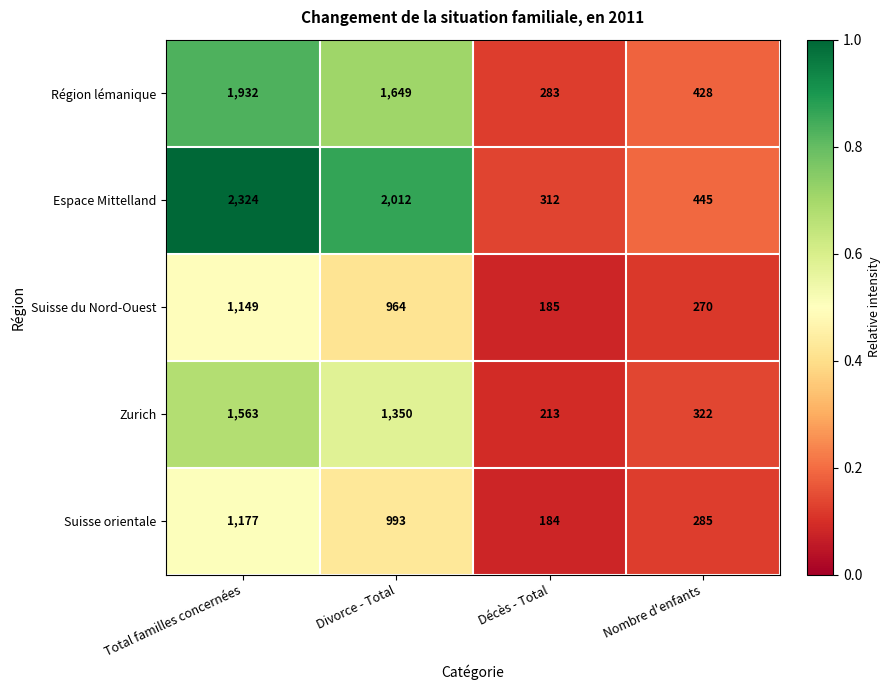

The Zurich series shows 2164 at Total familles concernées. True or false?

False